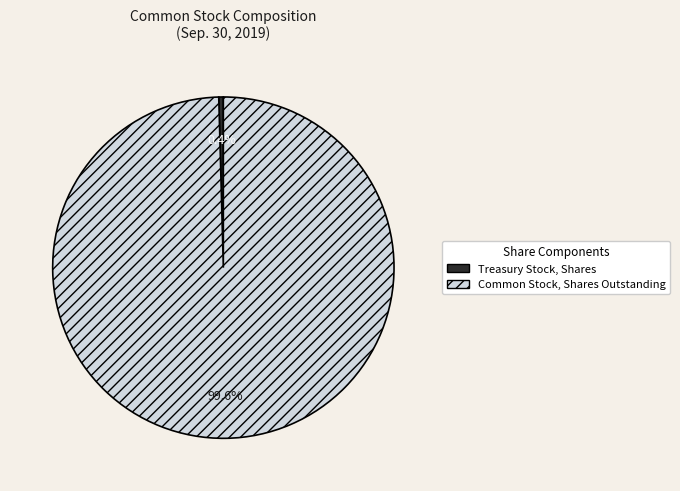

To the nearest percent, what is the average slice percentage?

50%